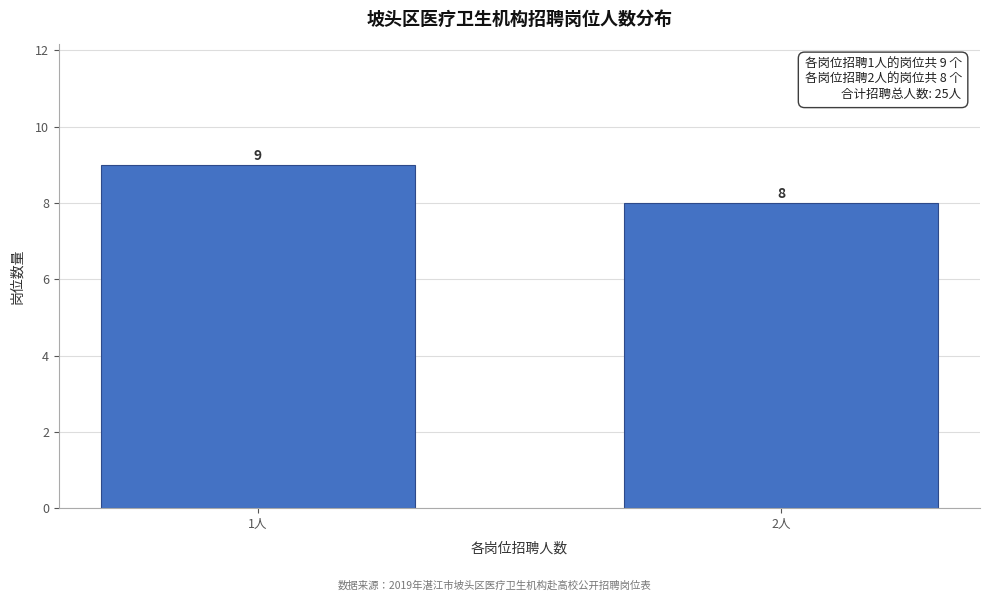

Reading left to right, what are all the values shown in this chart?

1人=9	2人=8